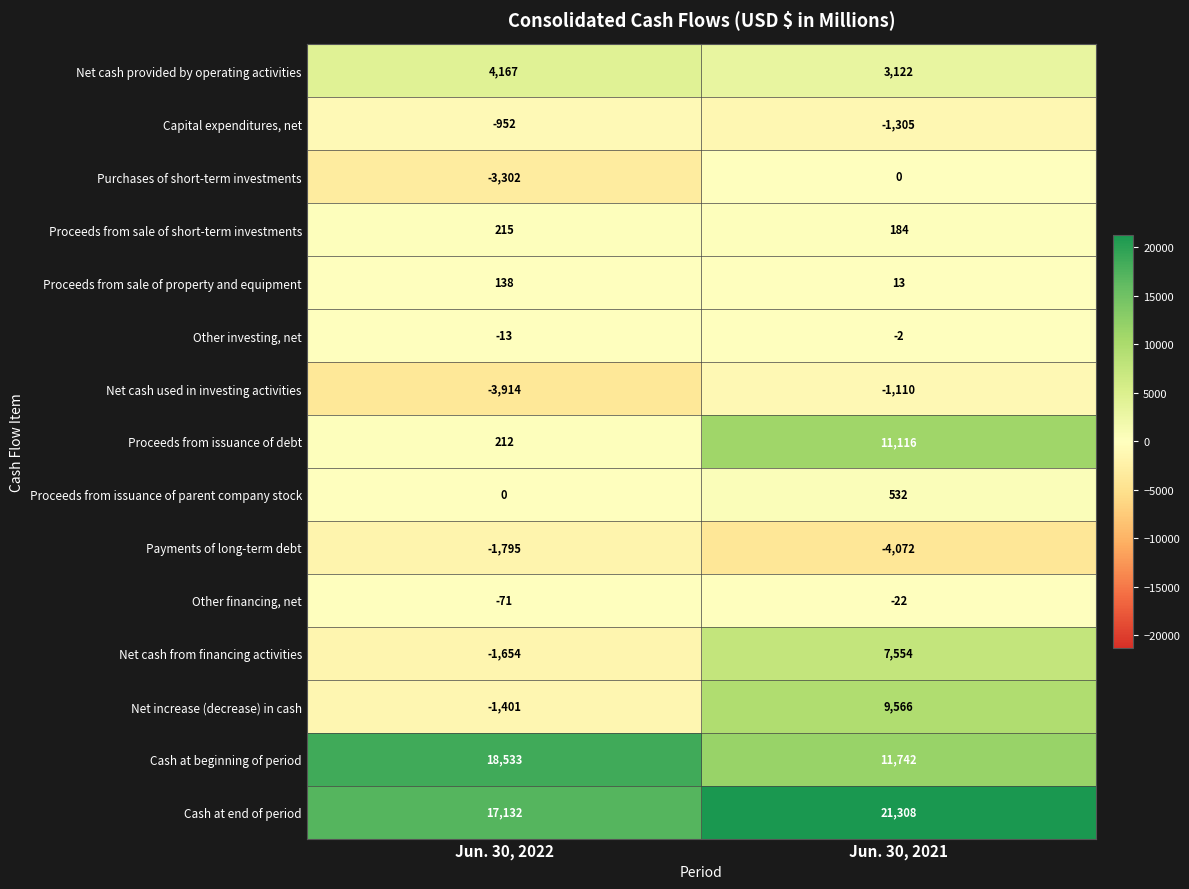

List the series in order of their peak value, highest first.

Cash at end of period, Cash at beginning of period, Proceeds from issuance of debt, Net increase (decrease) in cash, Net cash from financing activities, Net cash provided by operating activities, Proceeds from issuance of parent company stock, Proceeds from sale of short-term investments, Proceeds from sale of property and equipment, Purchases of short-term investments, Other investing, net, Other financing, net, Capital expenditures, net, Net cash used in investing activities, Payments of long-term debt